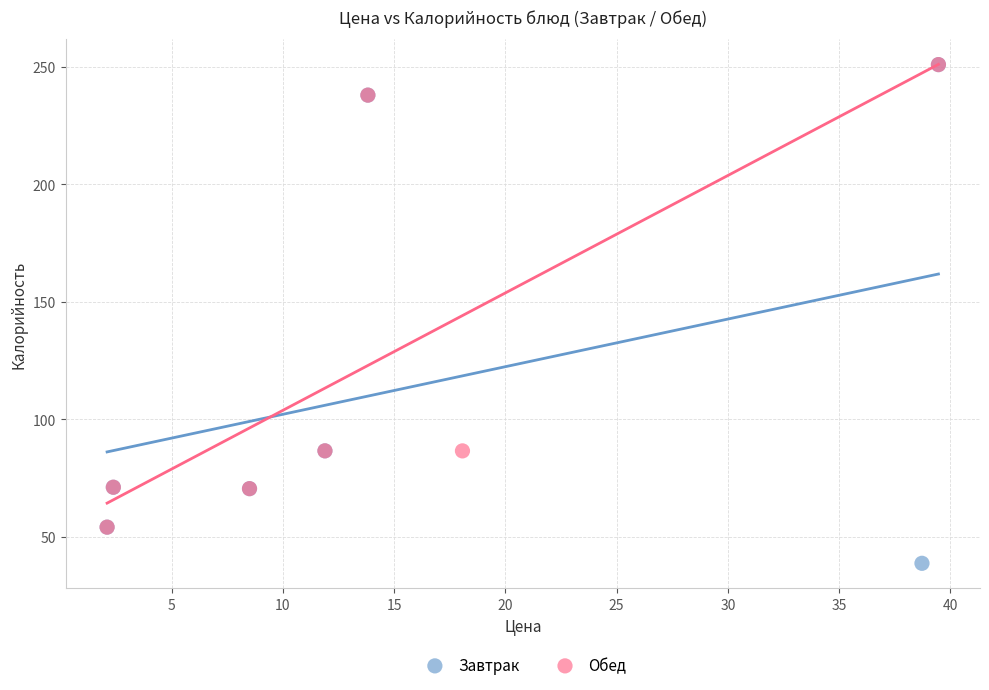

Which series contains the lowest Y value?

Завтрак